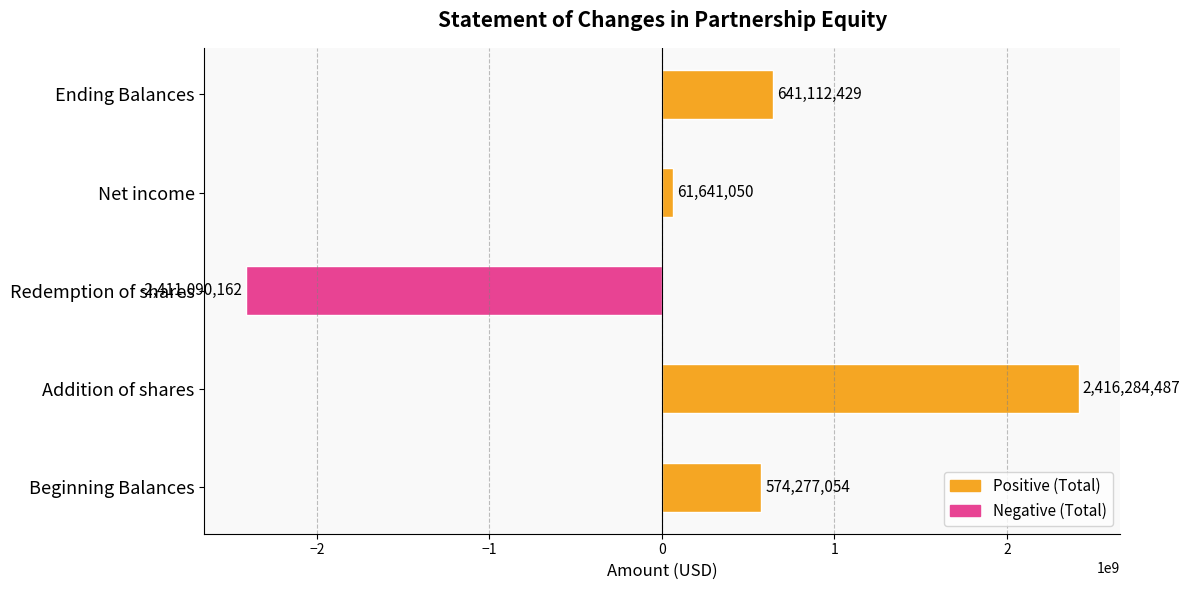

How many positive values are there?

4